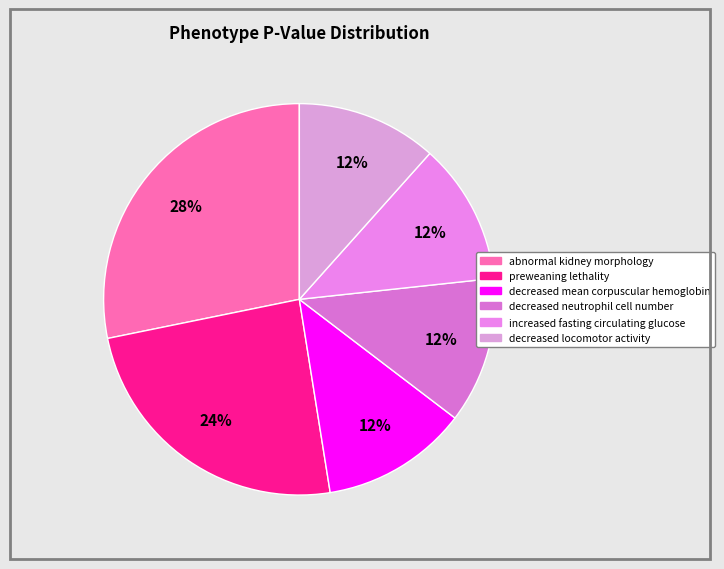

Between decreased neutrophil cell number and increased fasting circulating glucose, which is larger?

increased fasting circulating glucose